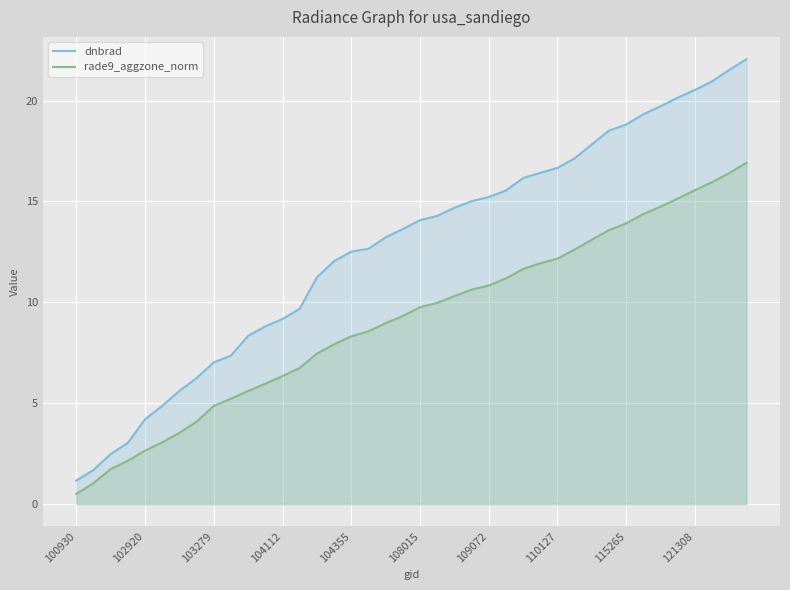

At which category does the chart reach its minimum across all series?

100930